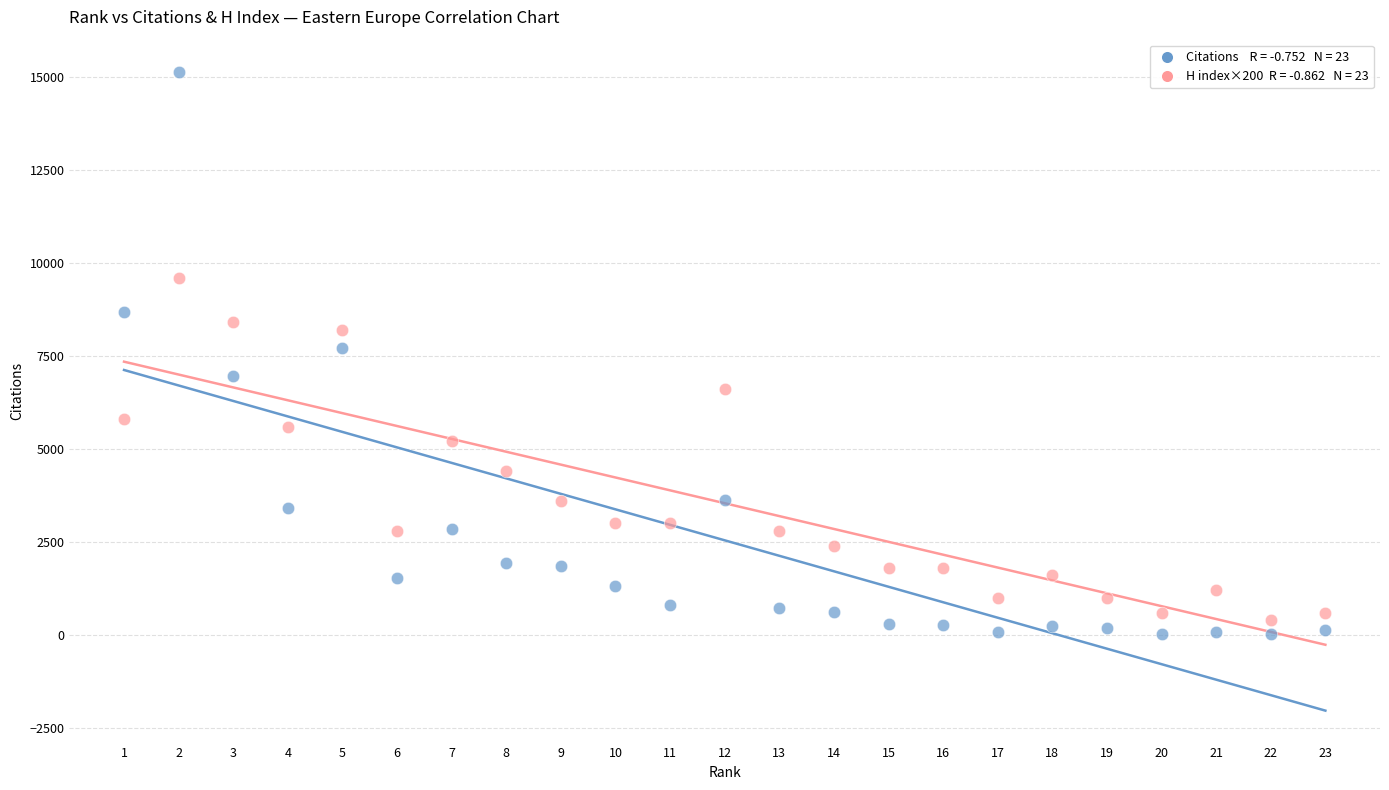

Across all data points, what is the range of X values (max minus min)?

22